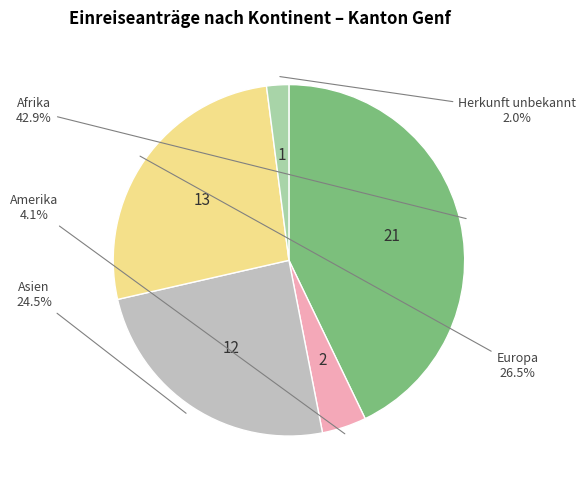

How many segments does this pie chart have?

5